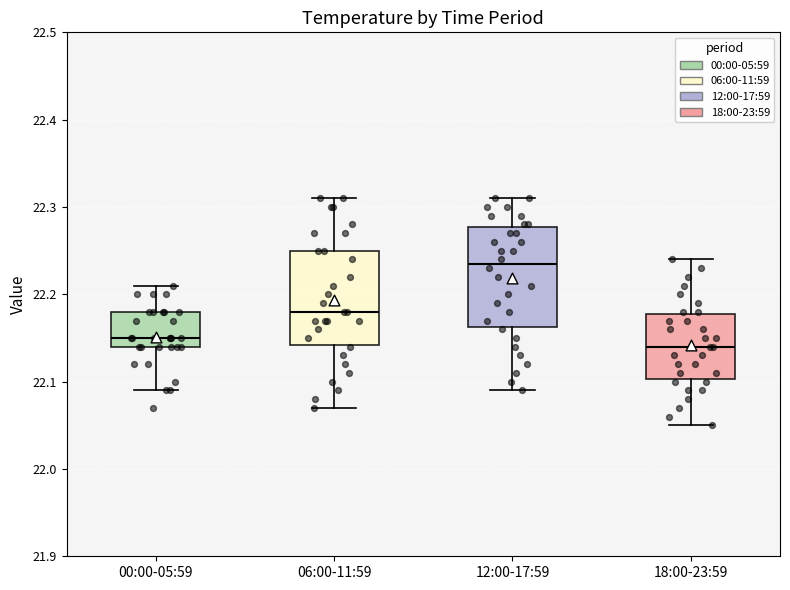

Where is the lower edge of the box for 06:00-11:59 on the y-axis? The values are not printed on the chart, so give them approximately, as read against the axis.

22.14